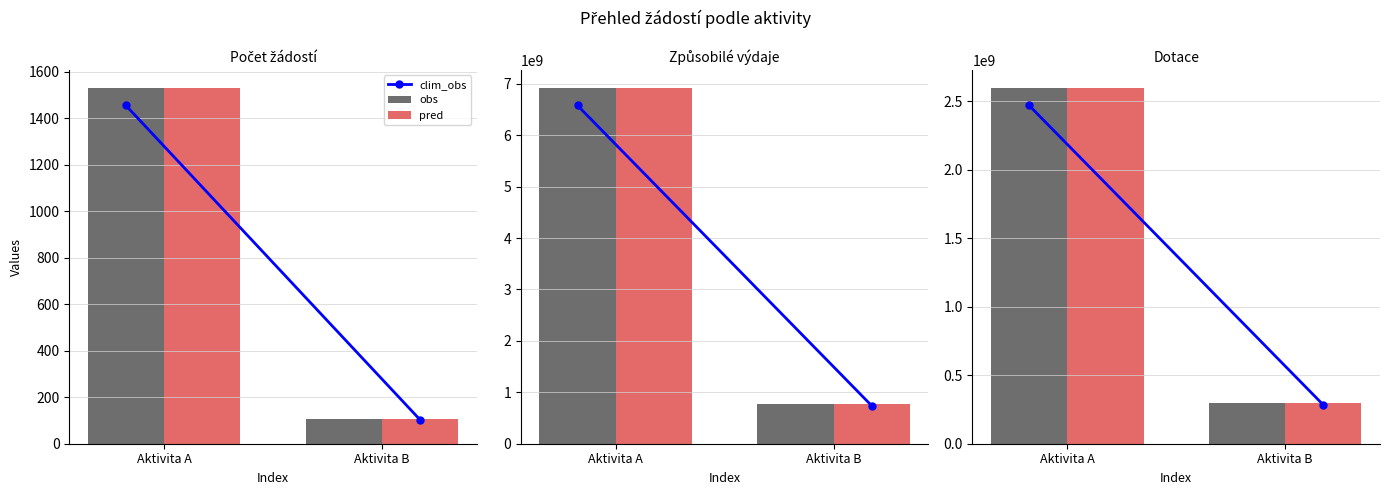

At which label does clim_obs reach its peak?

Aktivita A